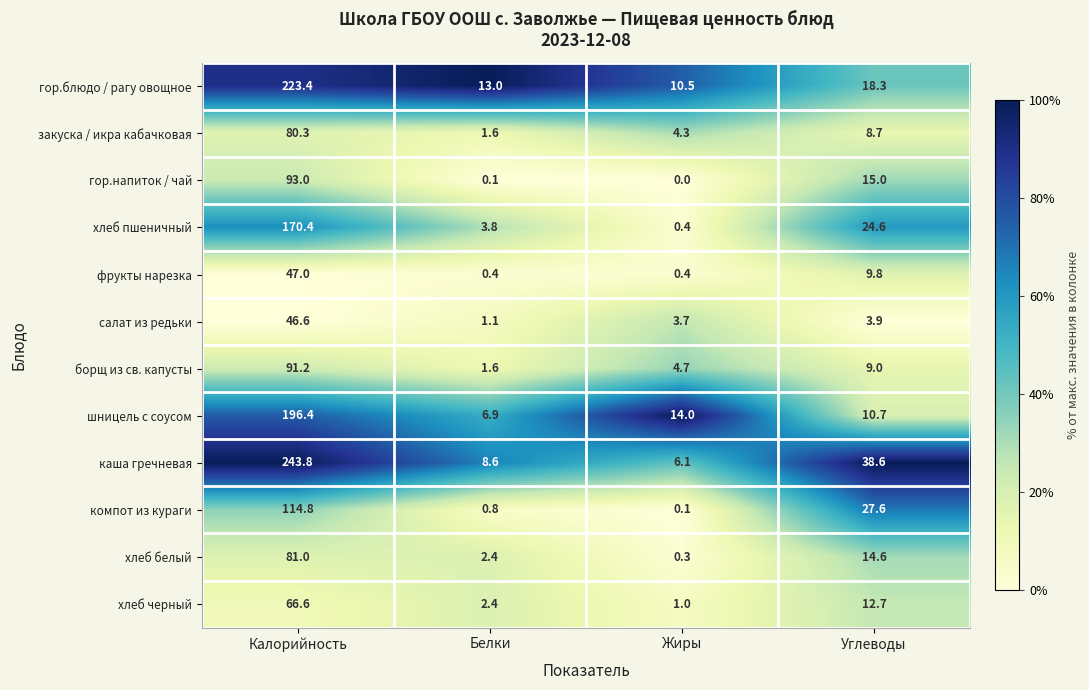

What value does the гор.блюдо / рагу овощное series have at Белки?

13.0